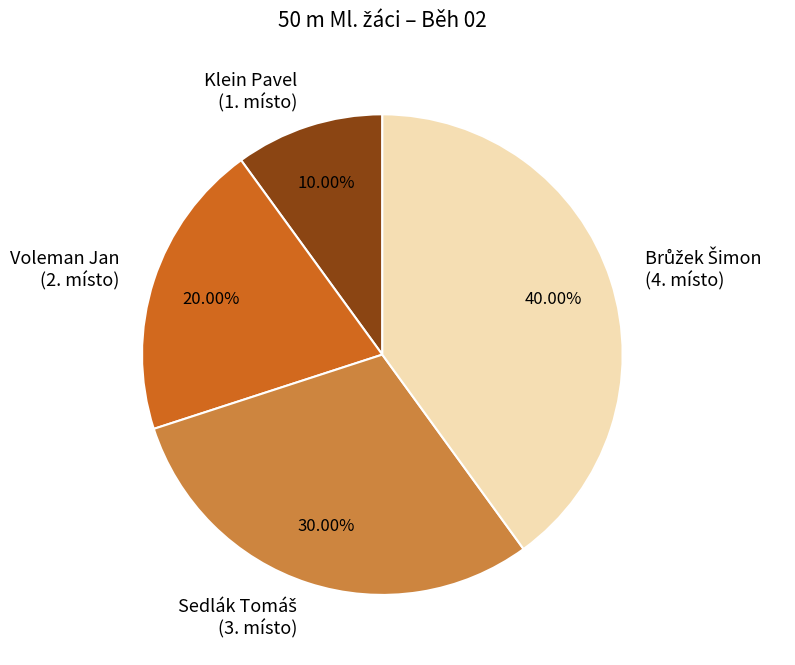

Does Klein Pavel (1. místo) represent more than half of the total?

No